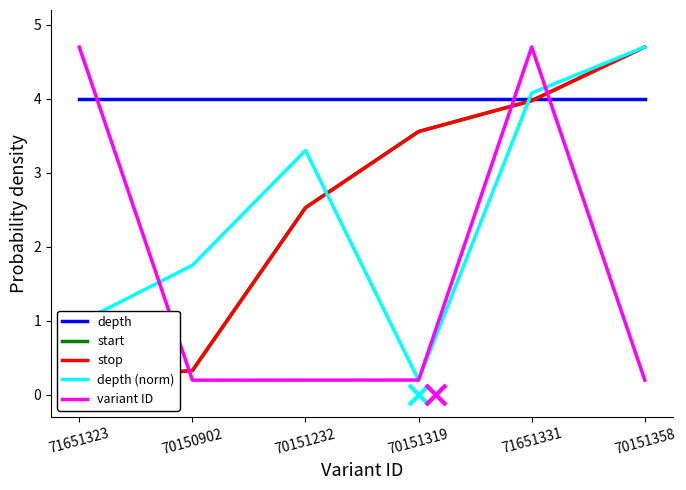

At which label is start closest to 2?

70151232